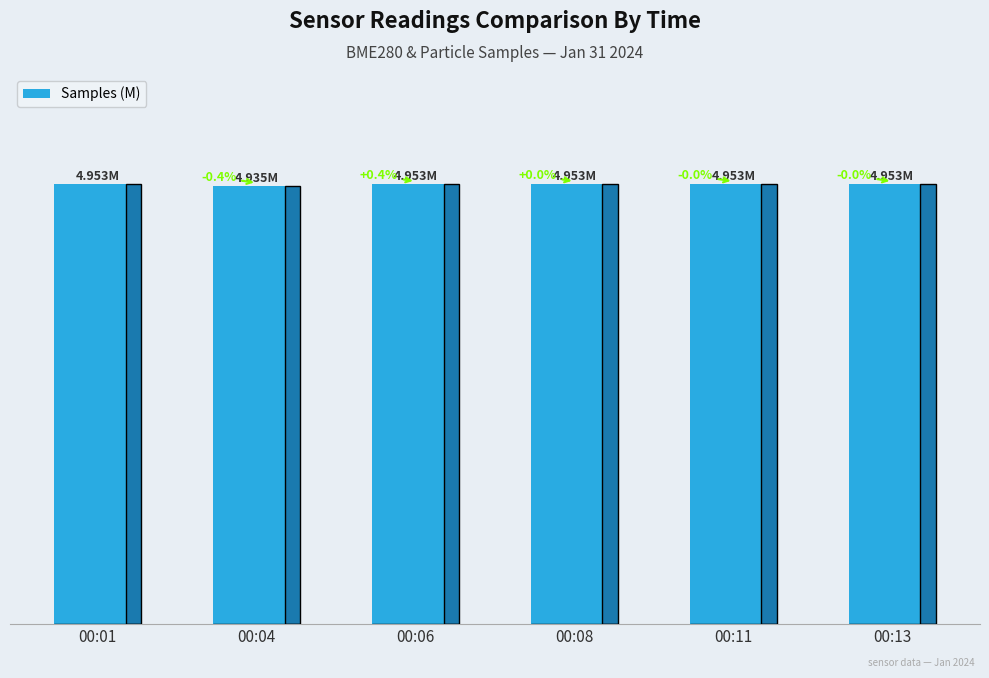

The value at 00:11 is 8.8. True or false?

False